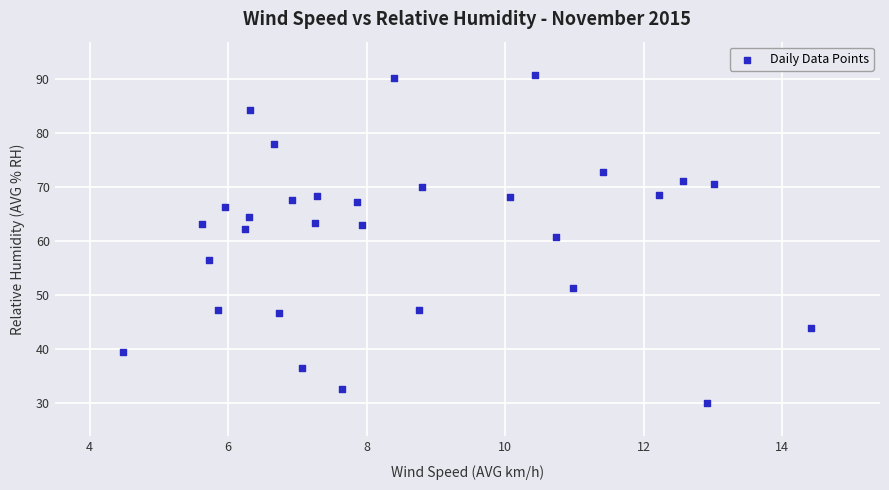

What is the range of X values (max minus min)?

9.9